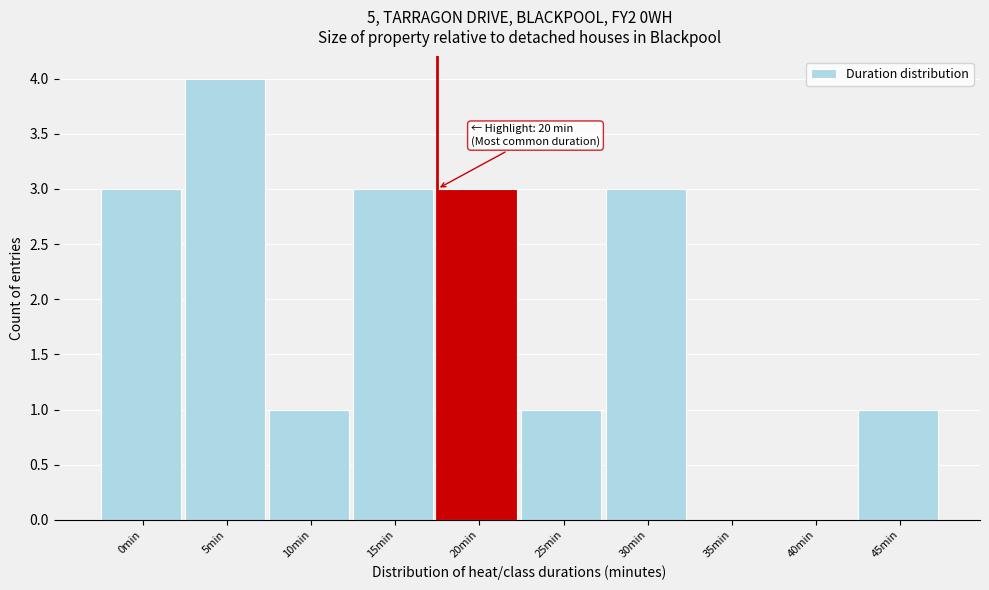

Reading left to right, transcribe all the data shown in this chart.

0min=3	5min=4	10min=1	15min=3	20min=3	25min=1	30min=3	35min=0	40min=0	45min=1